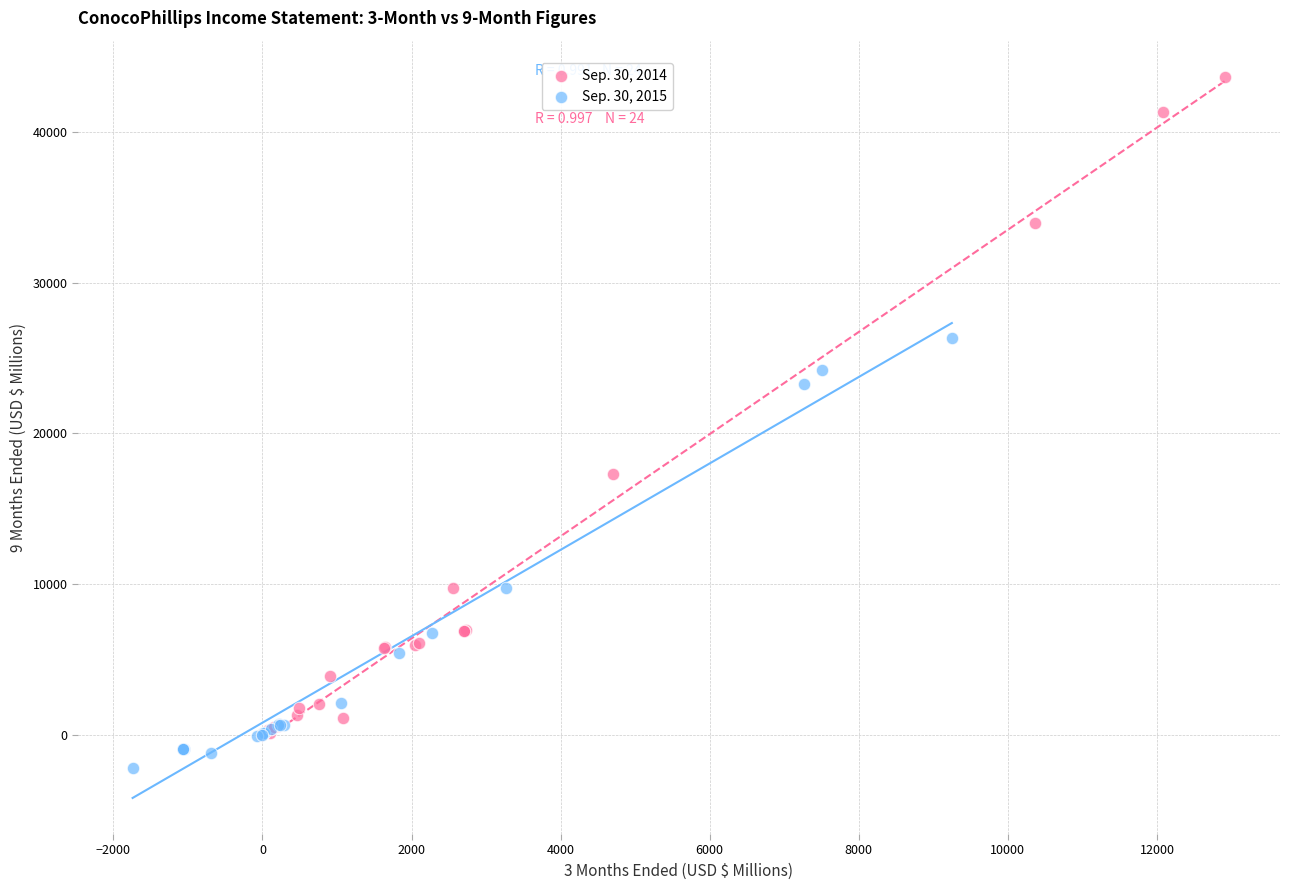

Which series contains the lowest Y value?

Sep. 30, 2015